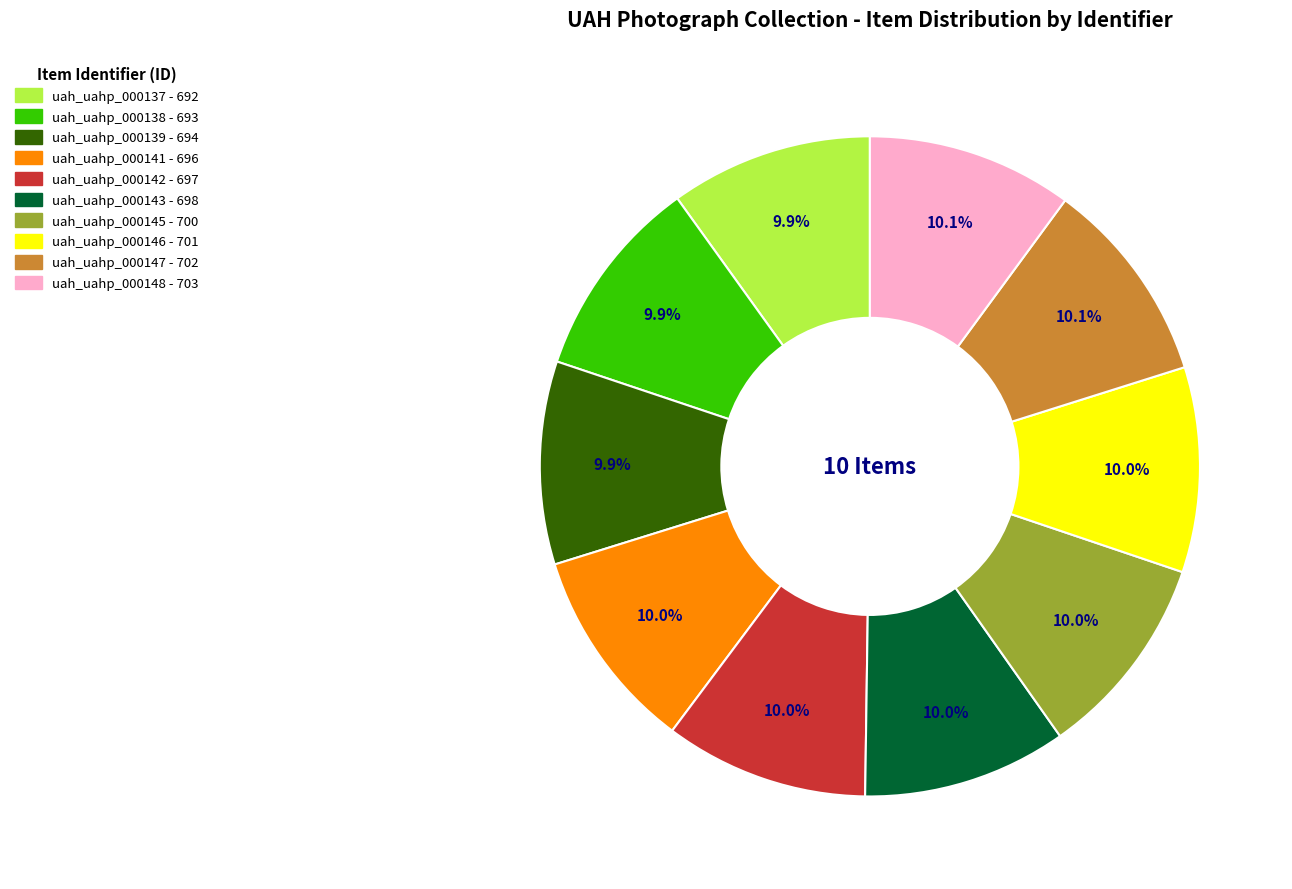

How much of the chart is everything except uah_uahp_000147?

89.9%